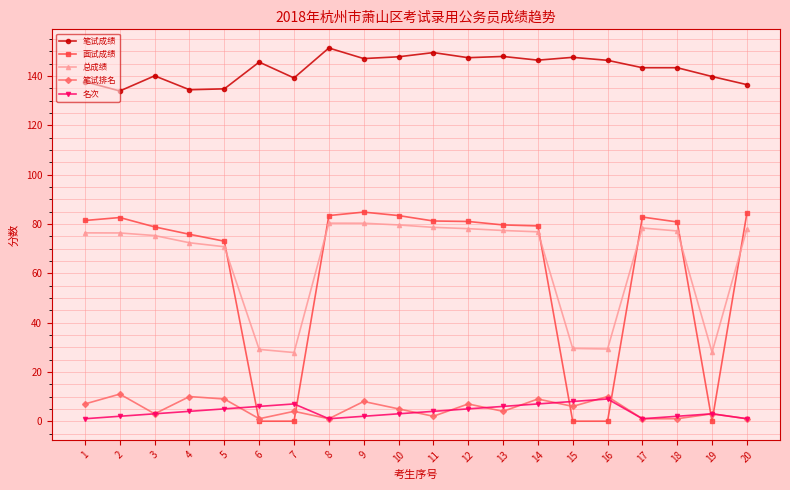

True or false: 面试成绩 and 名次 cross at least once.

True